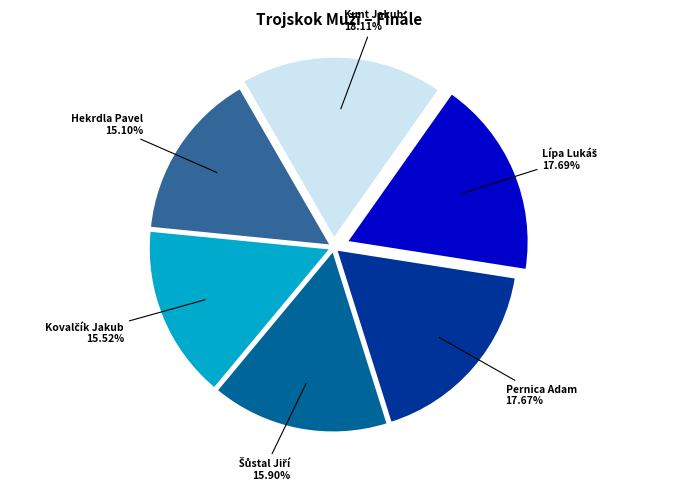

Does any single category account for the majority?

No